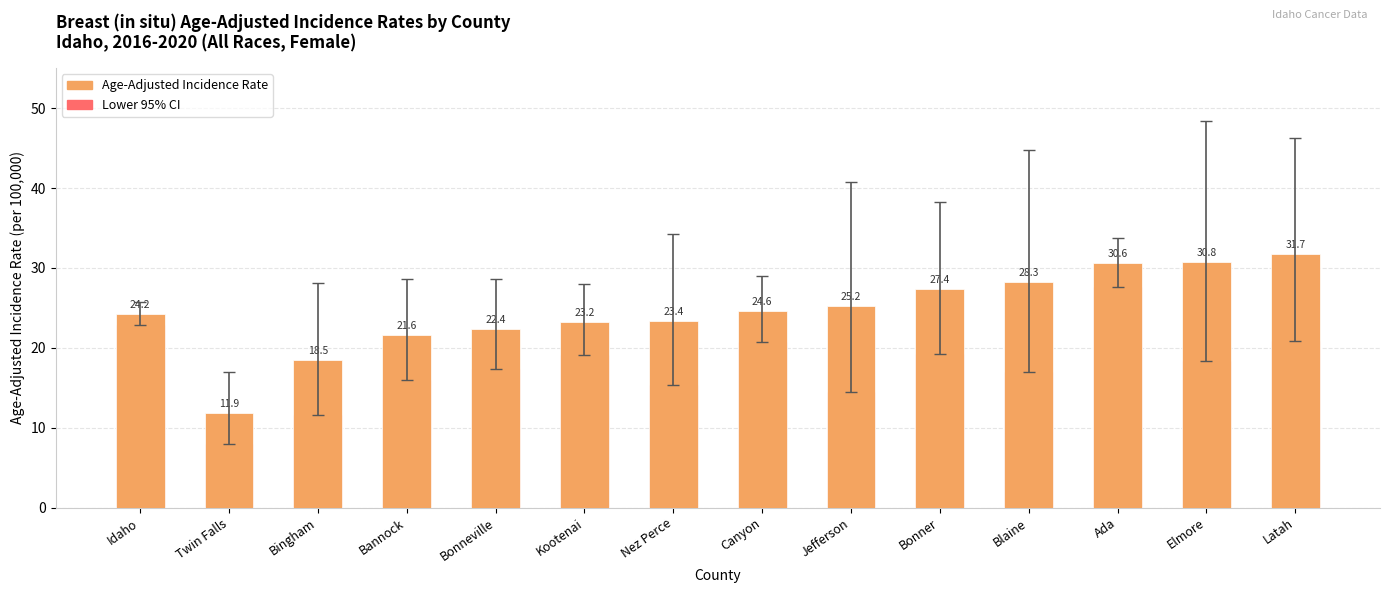

Which series has the largest range (max minus min)?

Age-Adjusted Incidence Rate